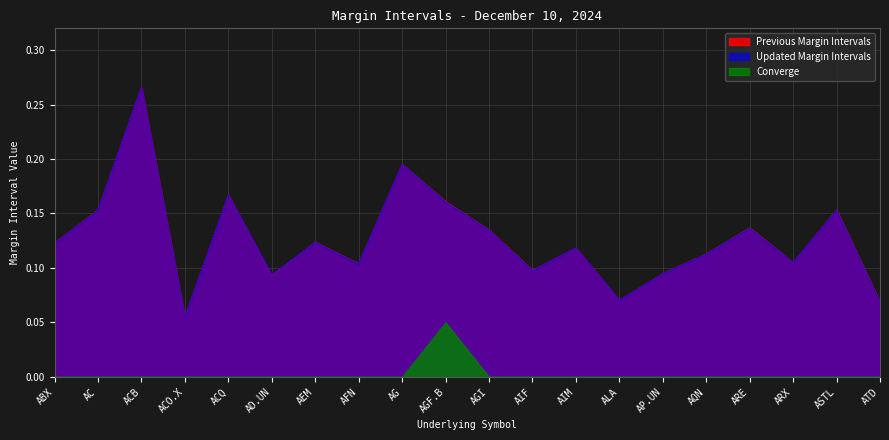

What is the sum of the Updated Margin Intervals values at AGF.B and ALA?

0.2